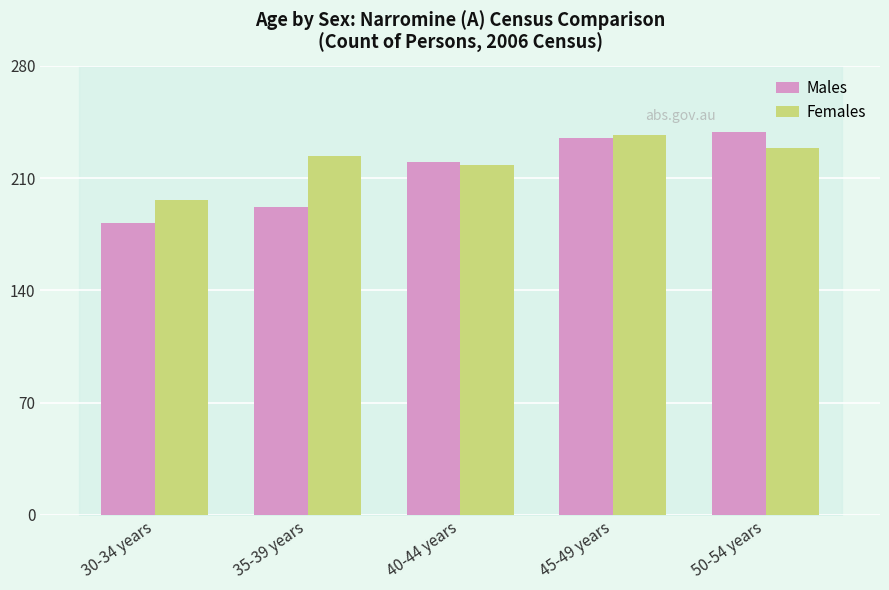

What value does the Males series have at 40-44 years, to the nearest 10?

220